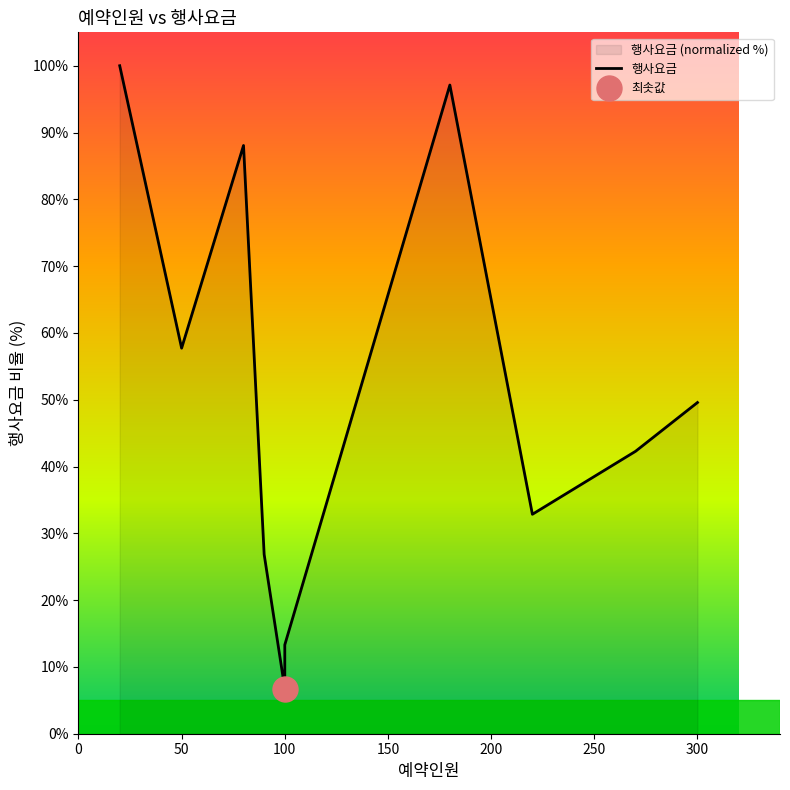

What is the ratio of the value at 100 to the value at 9?

1.8